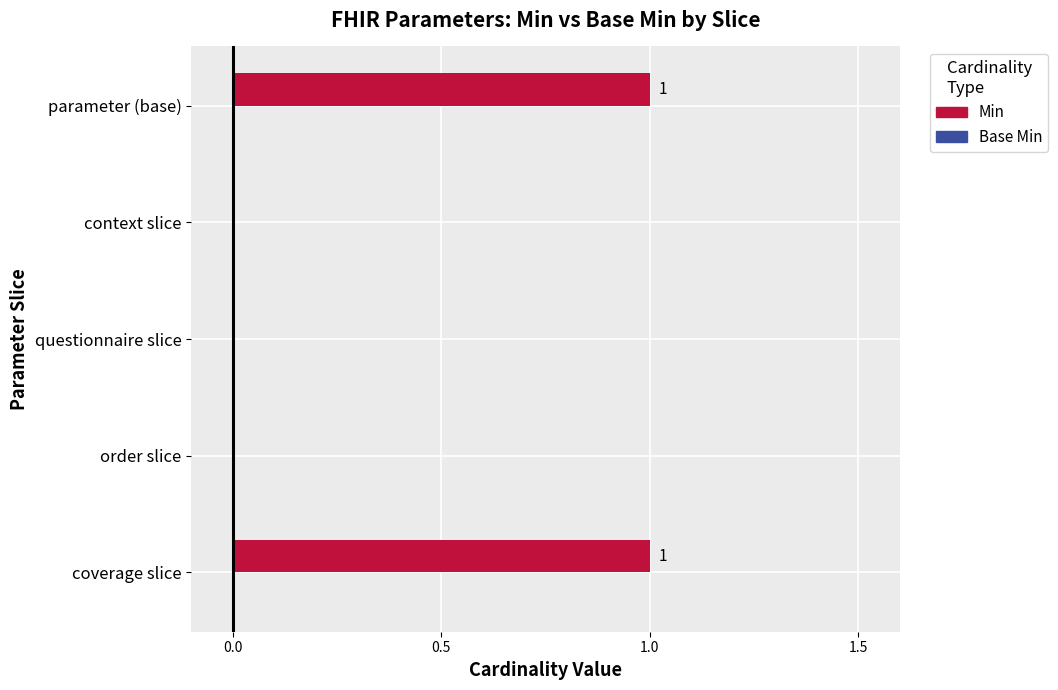

Are the bars grouped side by side (vs. stacked)?

No